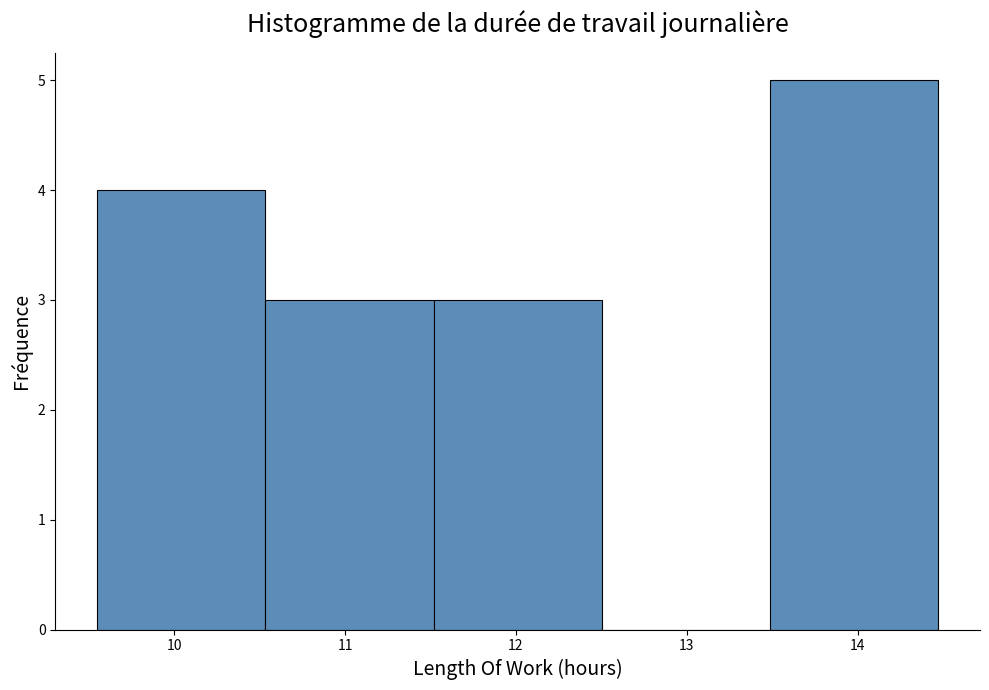

Reading left to right, list every bar in this chart as the range it spans on the x-axis followed by its height. Neither the bar edges nor the heights are printed on the chart, so give them approximately, as read against the axes.

9.6 to 10.5: 4
10.5 to 11.5: 3
11.5 to 12.5: 3
12.5 to 13.5: 0
13.5 to 14.5: 5